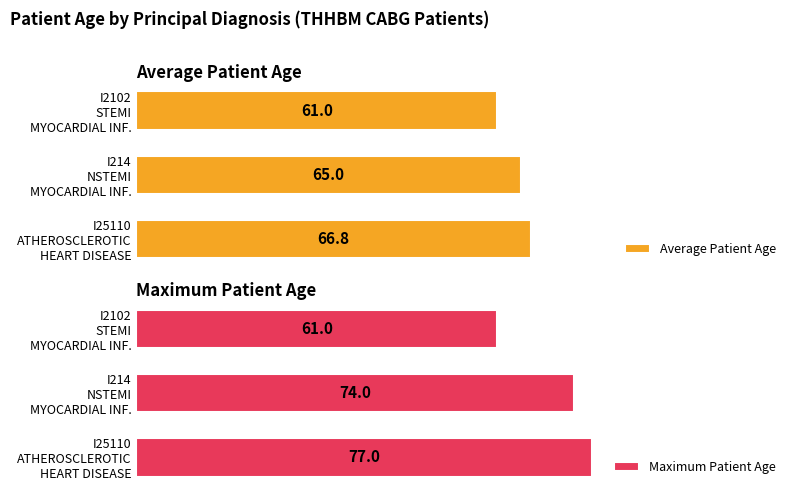

The value of Average Patient Age at 2 is 61.0. True or false?

True